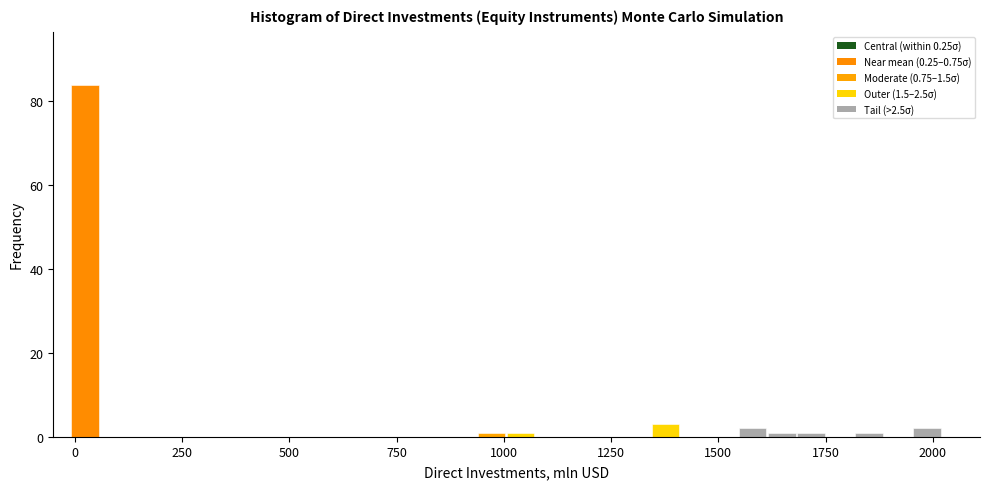

Read against the x-axis, roughly where is the centre of the tallest bar?

0